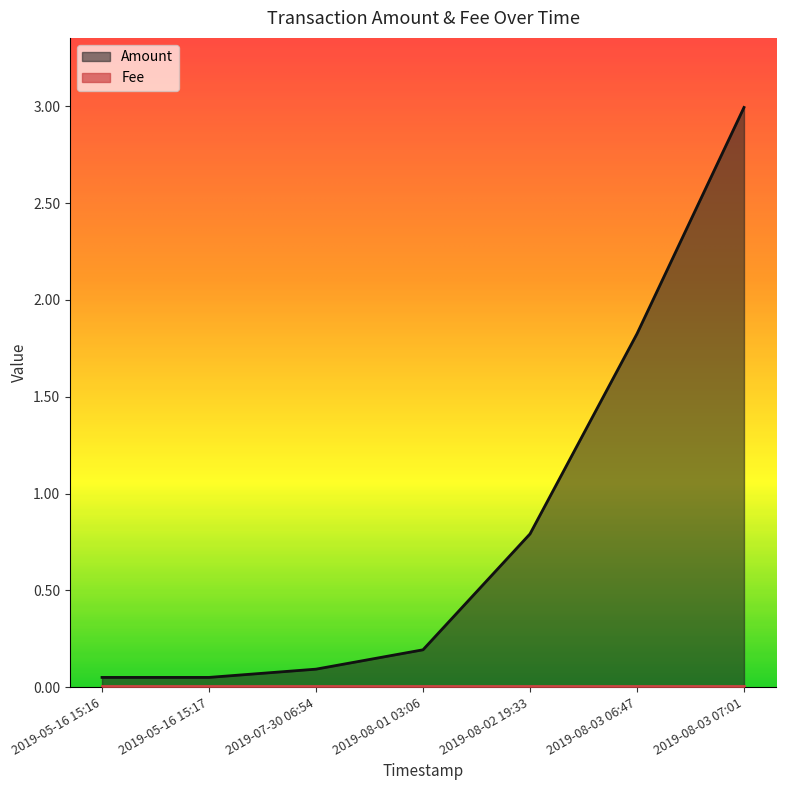

What is the ratio of the value at 2019-08-03 06:47 to the value at 2019-08-03 07:01?

0.6